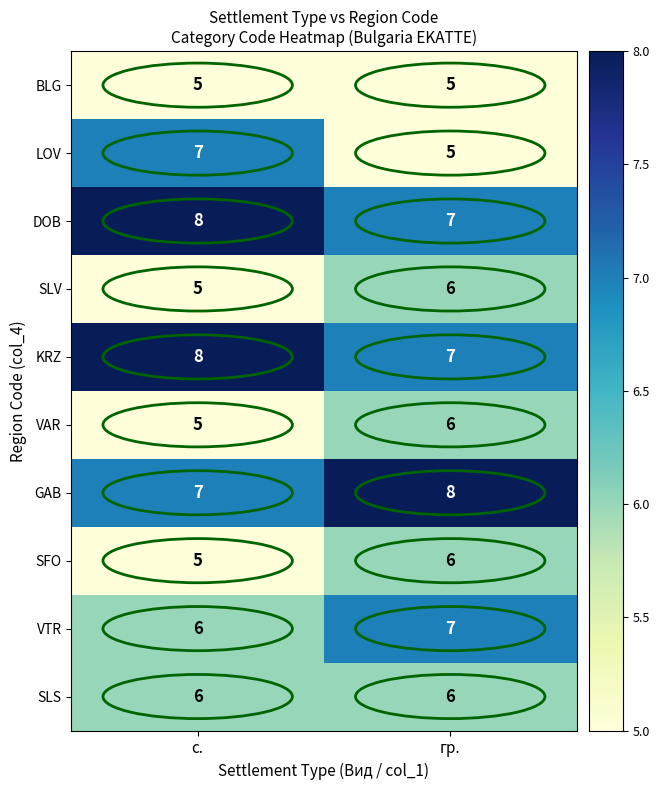

The VAR series shows 5 at с.. True or false?

True